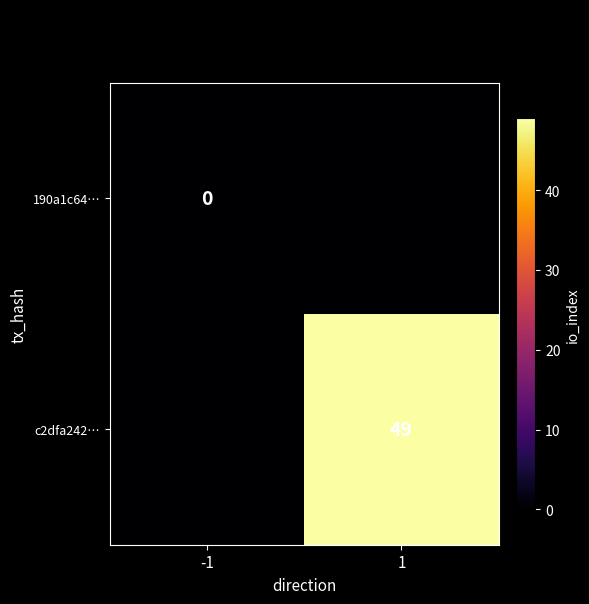

Is it true that c2dfa242… equals 21 at 1?

False